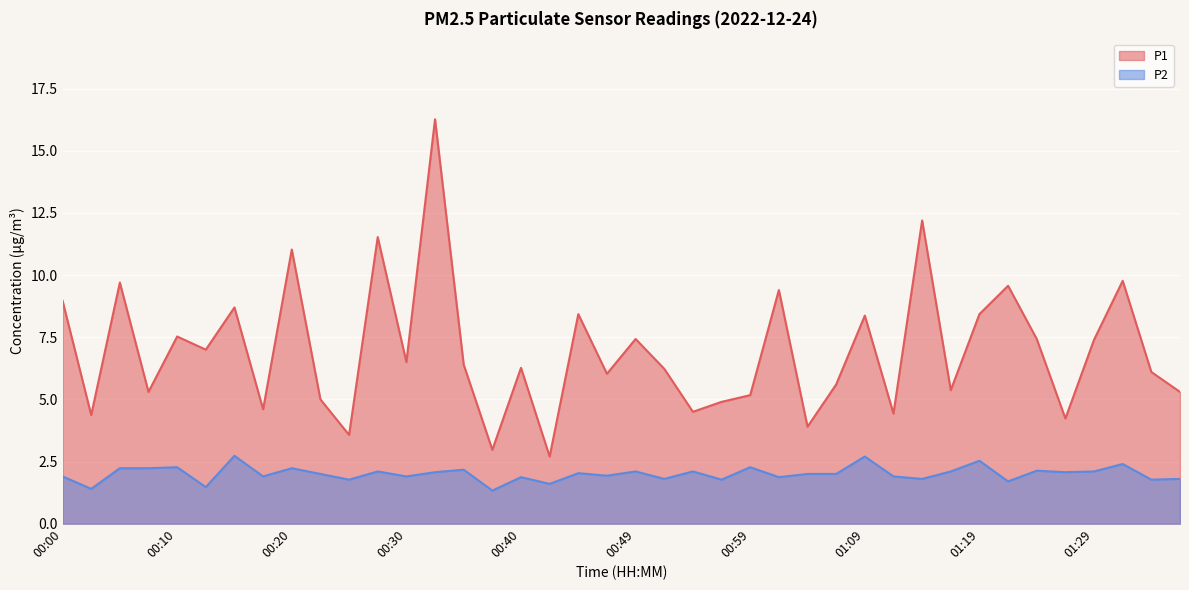

How many lines are shown in the chart?

2